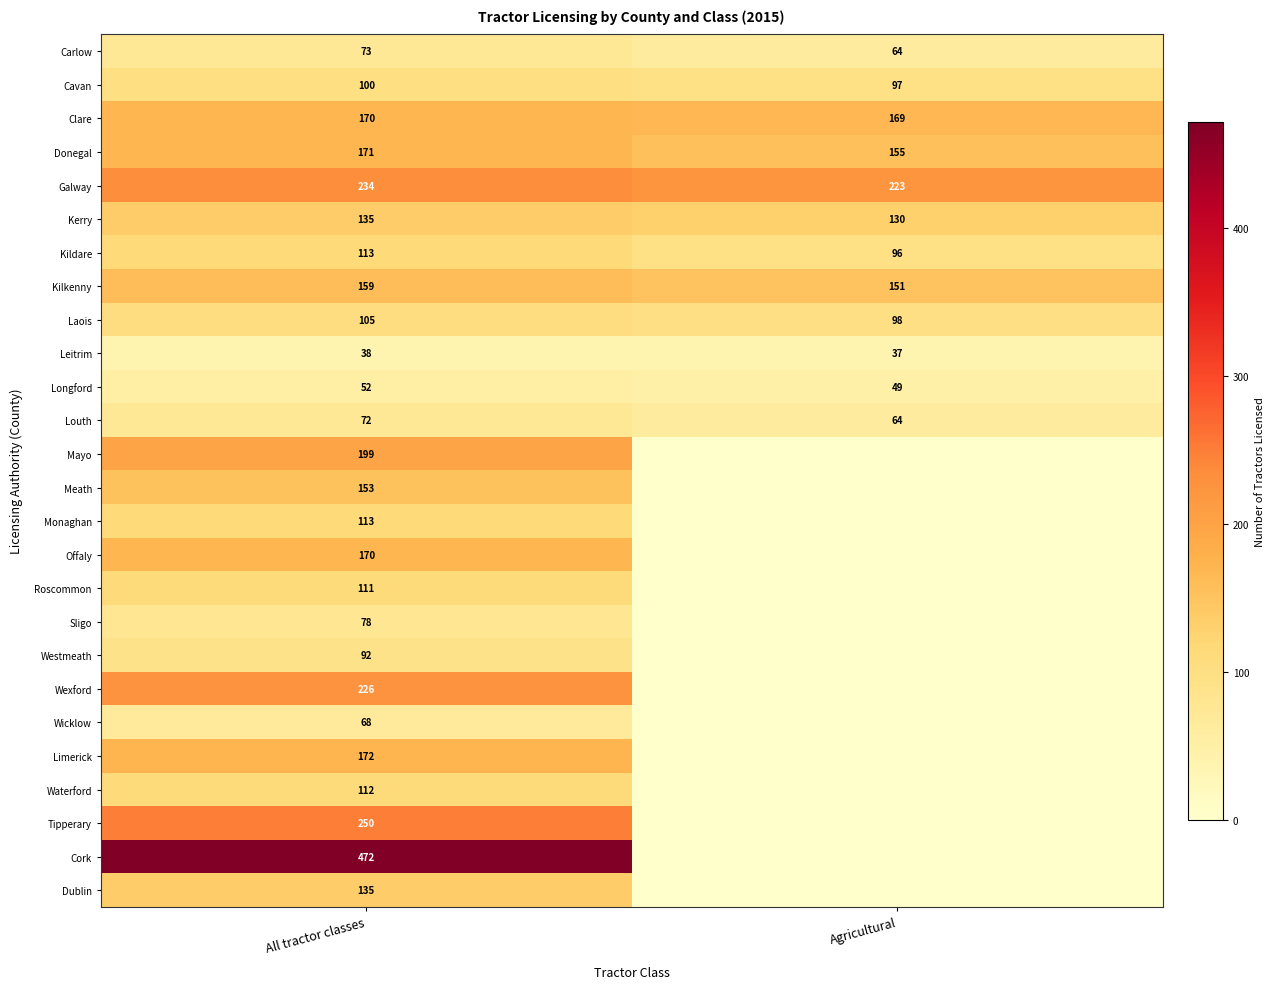

What is the highest value of the Kildare series?

113